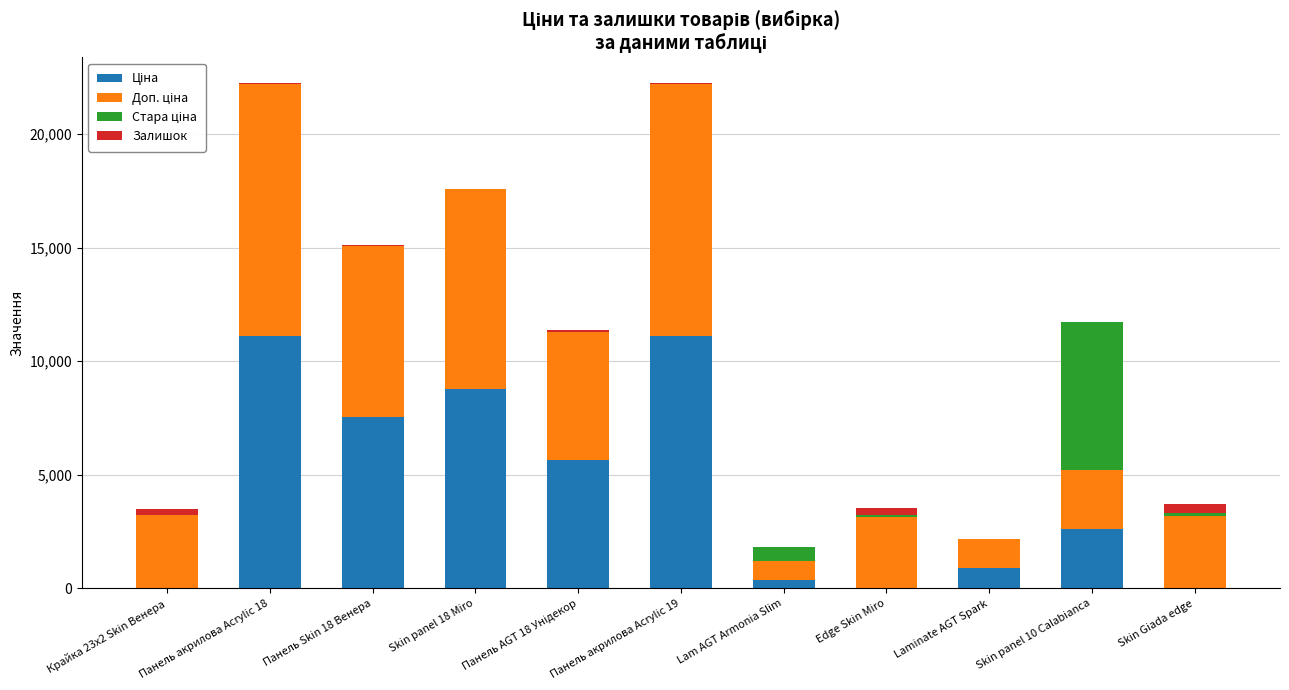

Are the bars horizontal?

No